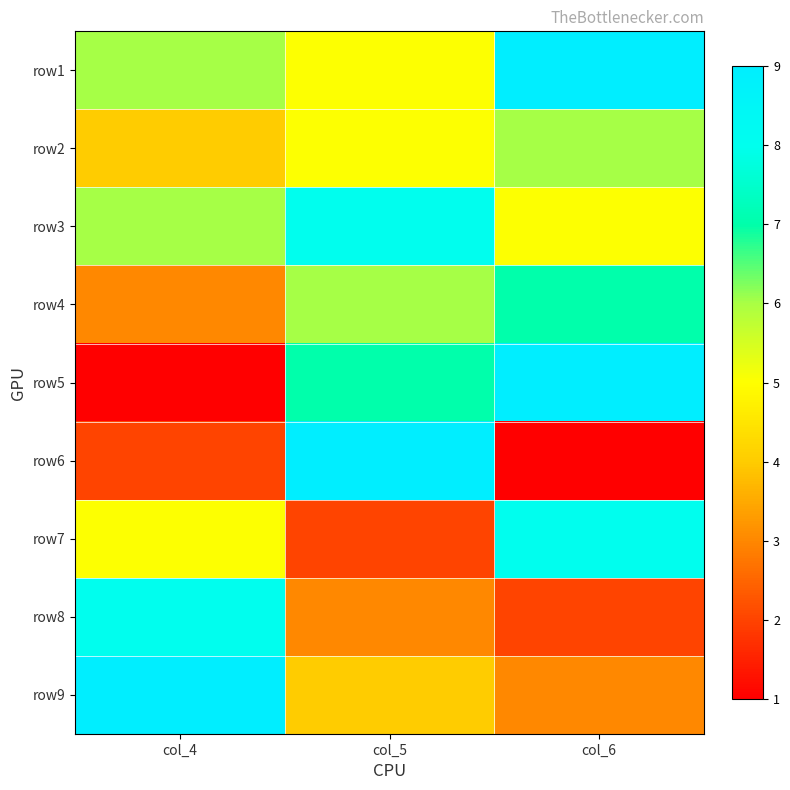

Count the number of data series in this chart.

9